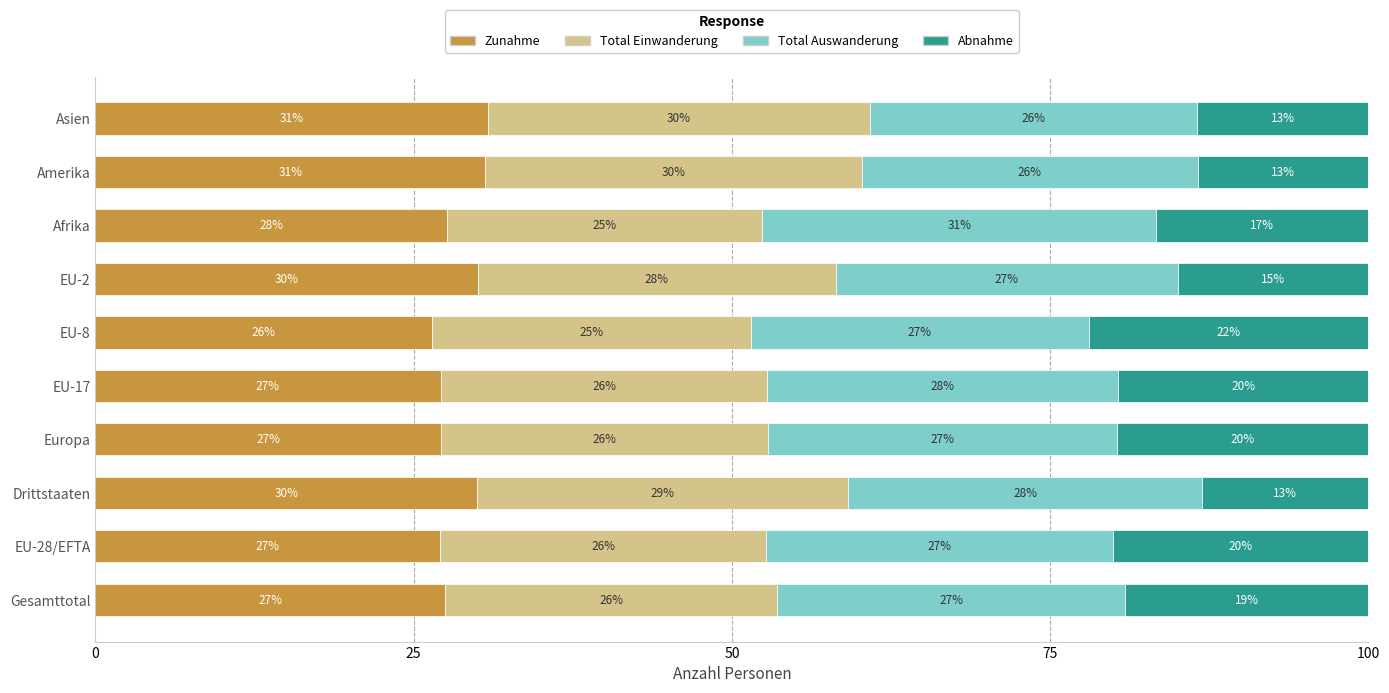

Where is Zunahme nearest to the value 28?

Afrika